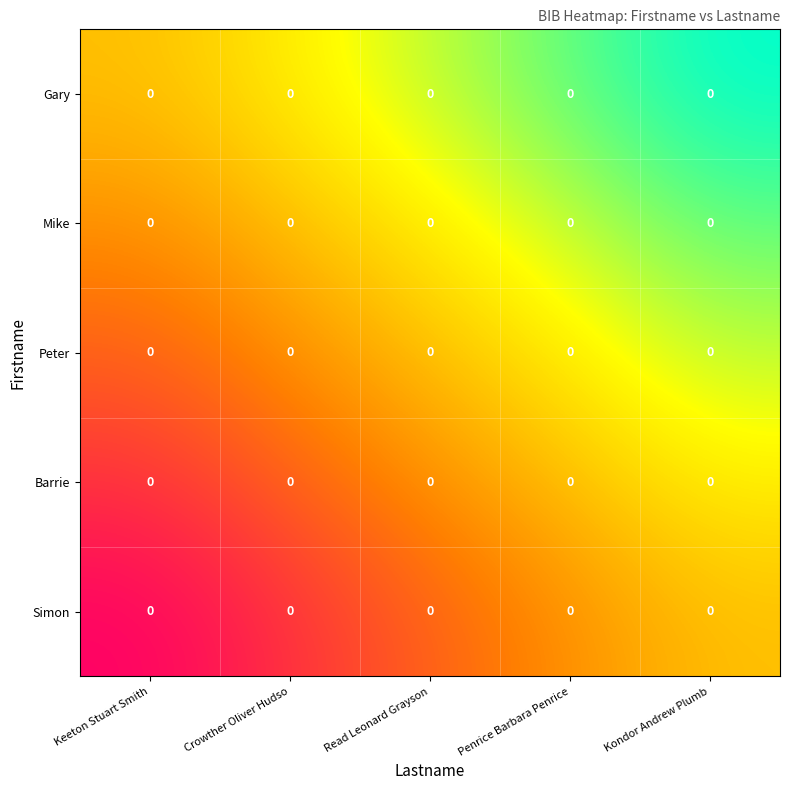

At which category does the chart reach its peak across all series?

Kondor Andrew Plumb